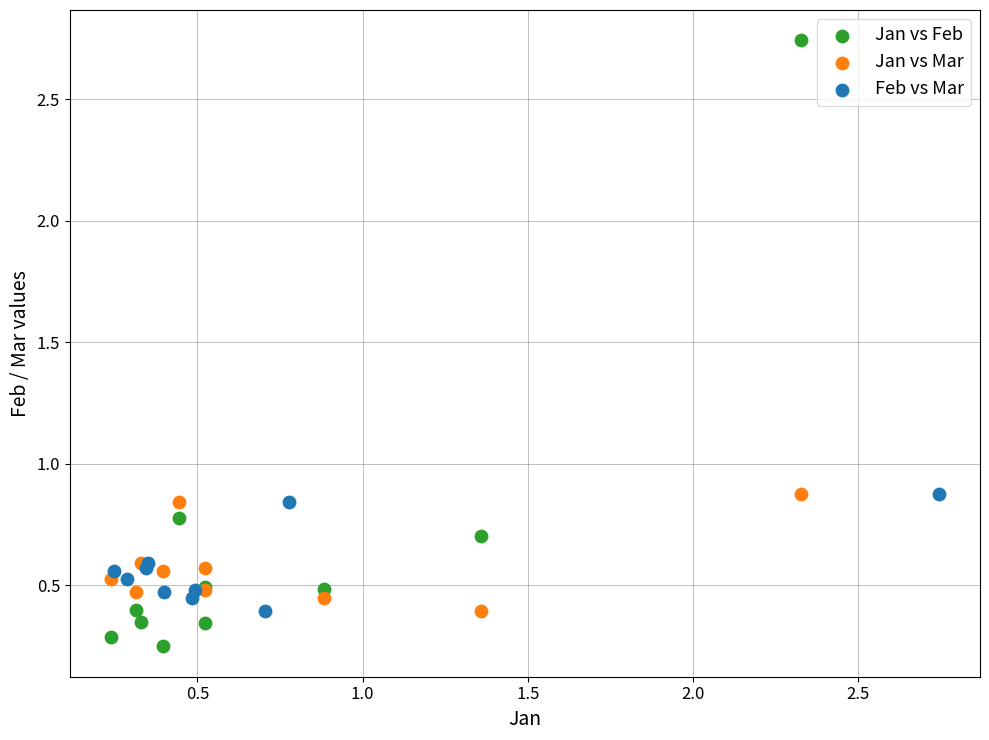

What are all the series names shown in the legend?

Jan vs Feb, Jan vs Mar, Feb vs Mar